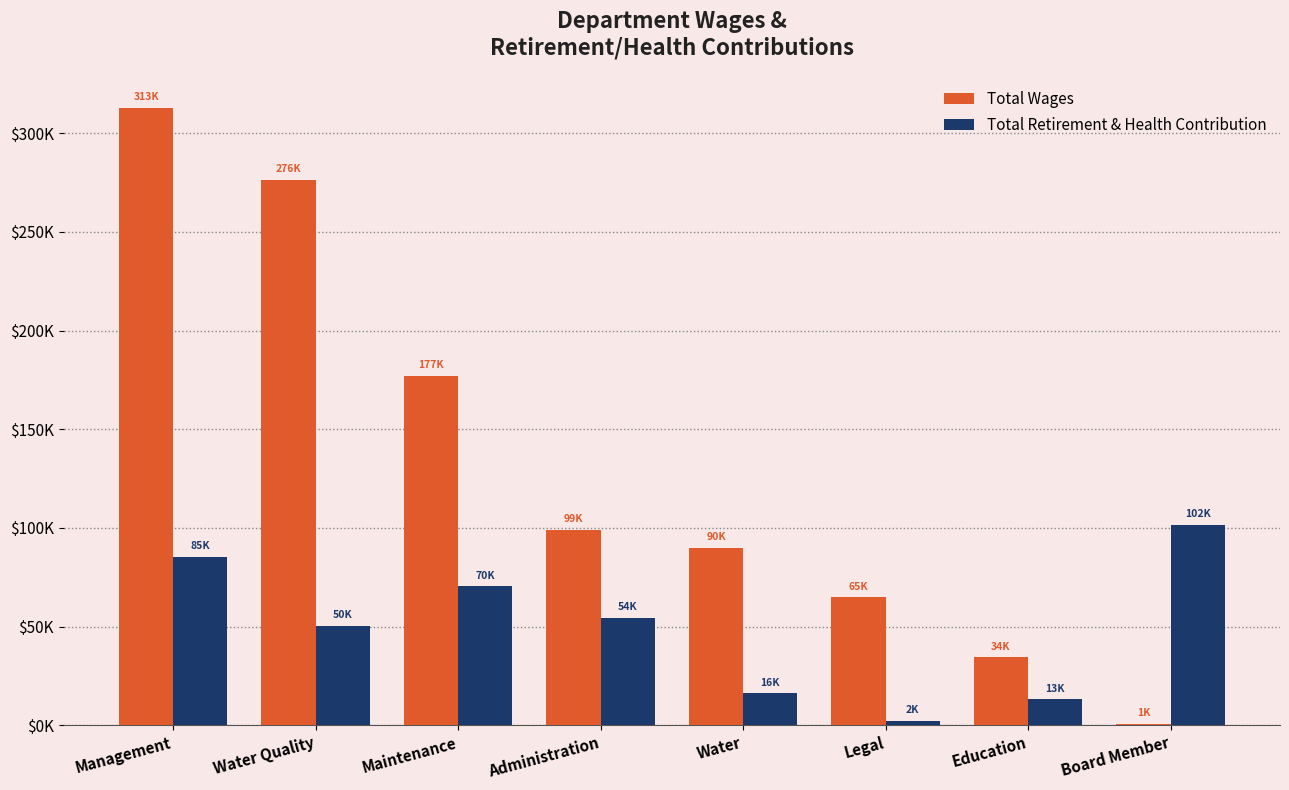

At how many categories does at least one series exceed 116245?

3